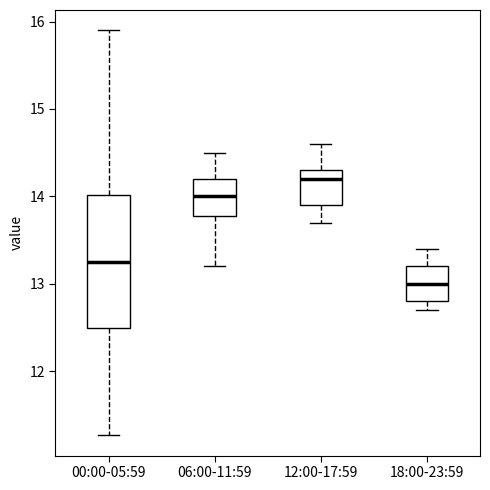

Comparing the boxes themselves (not the whiskers), which one is the tallest?

00:00-05:59